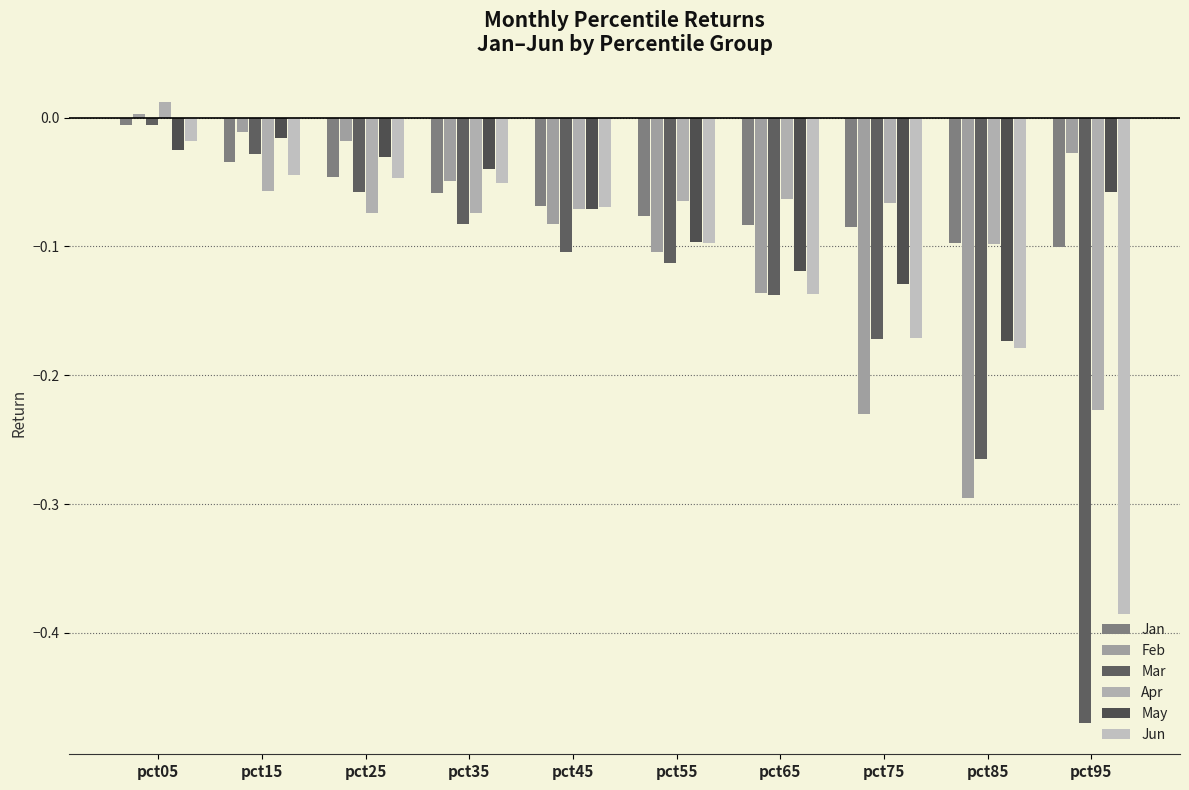

What is the value of the Mar bar at the 10th from the left?

-0.5